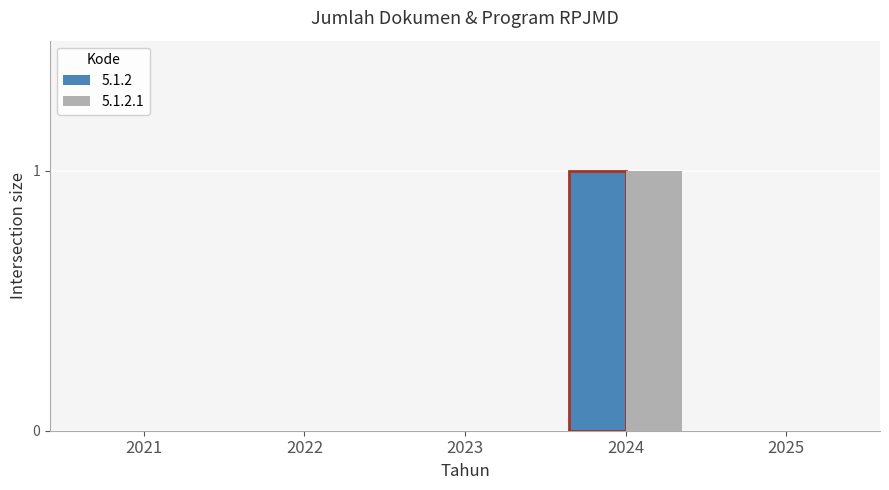

Reading left to right, list all the values displayed in this chart.

5.1.2: 0	0	0	1	0
5.1.2.1: 0	0	0	1	0